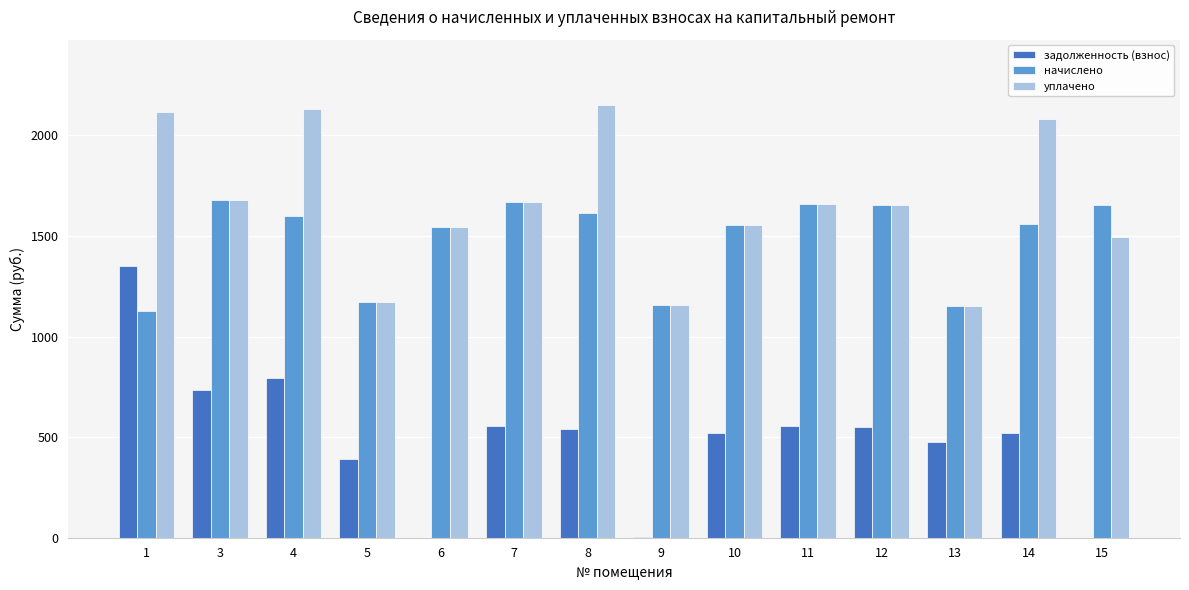

What is the sum of the задолженность (взнос) values at 14 and 6?

519.9